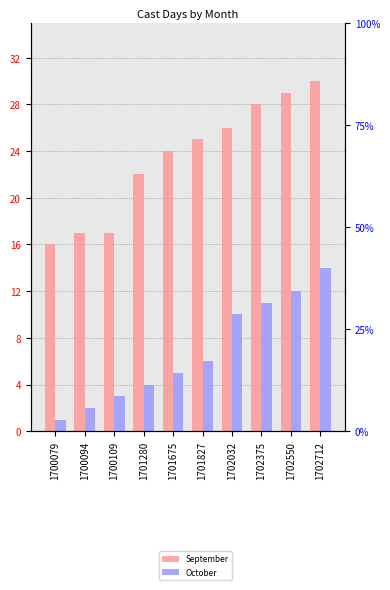

The value of October at 1701675 is 5. True or false?

True